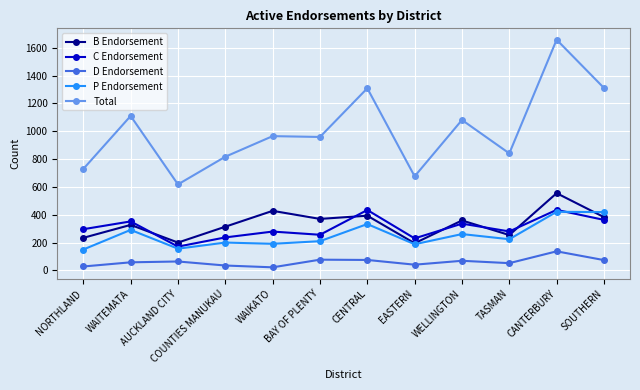

The value of P Endorsement at WELLINGTON is 164. True or false?

False